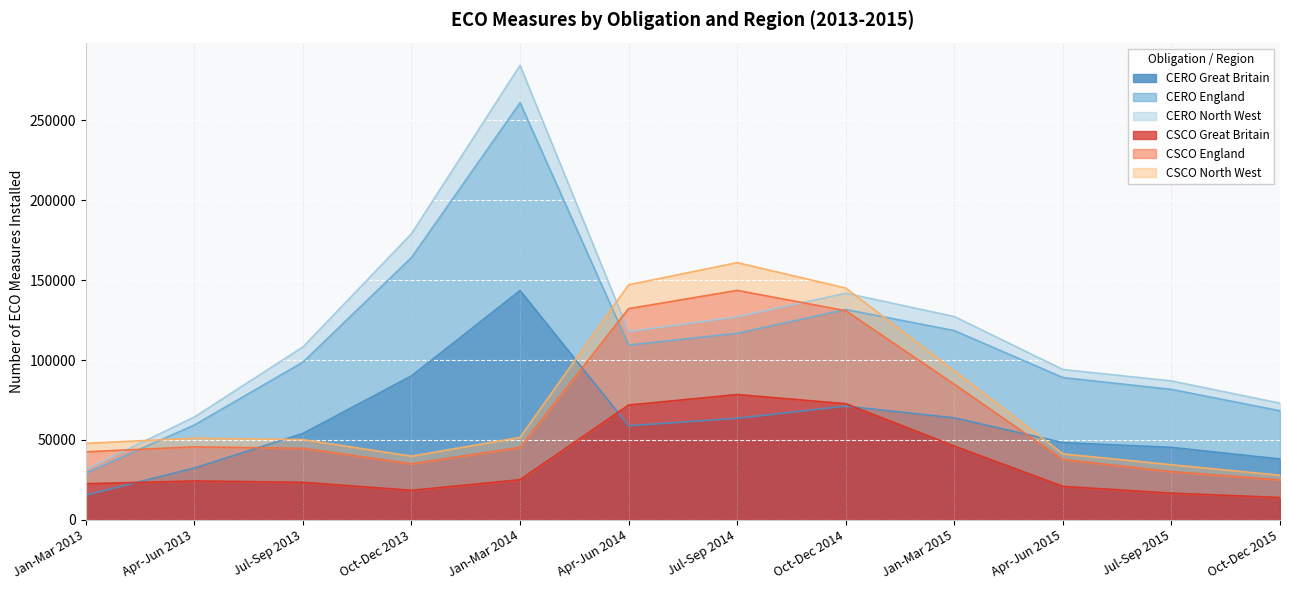

Which category has the lowest value across all series?

Oct-Dec 2015